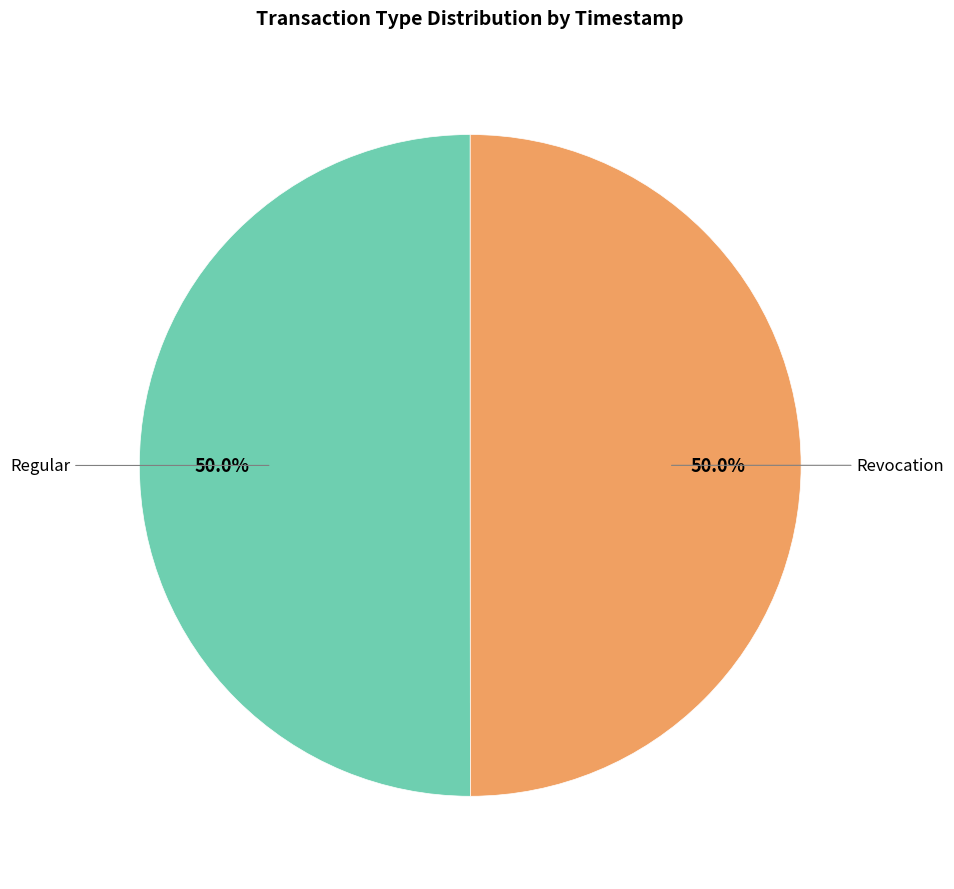

To the nearest percent, what is the average slice percentage?

50%